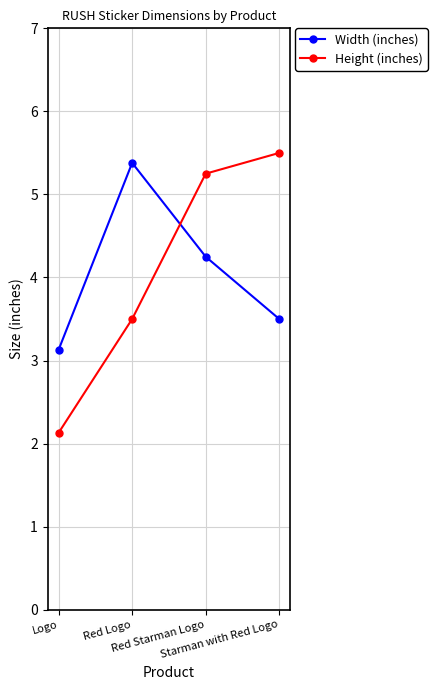

What is the sum of the Width (inches) values at Red Logo and Logo?

8.5